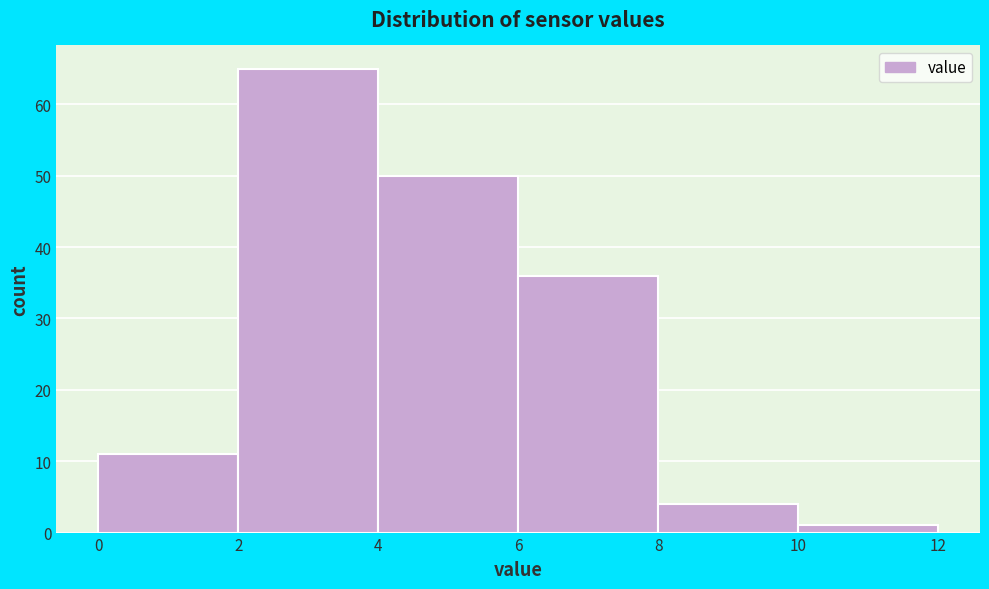

Reading left to right, transcribe this chart: for each bar, give the range it covers on the x-axis and its height. The values are not printed on the chart, so give them approximately, as read against the axis.

0 to 2: 11
2 to 4: 65
4 to 6: 50
6 to 8: 36
8 to 10: 4
10 to 12: 1